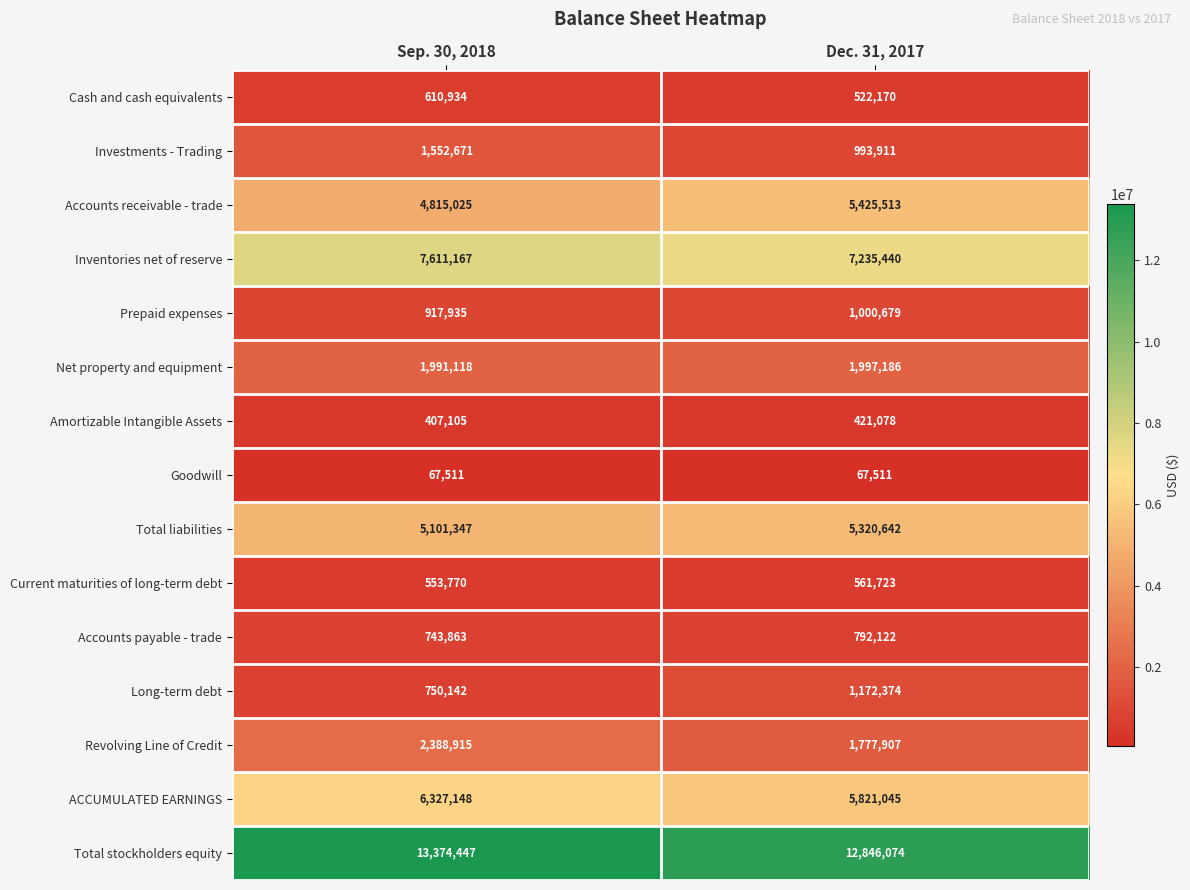

What is the total value across all series at Sep. 30, 2018?

47213098